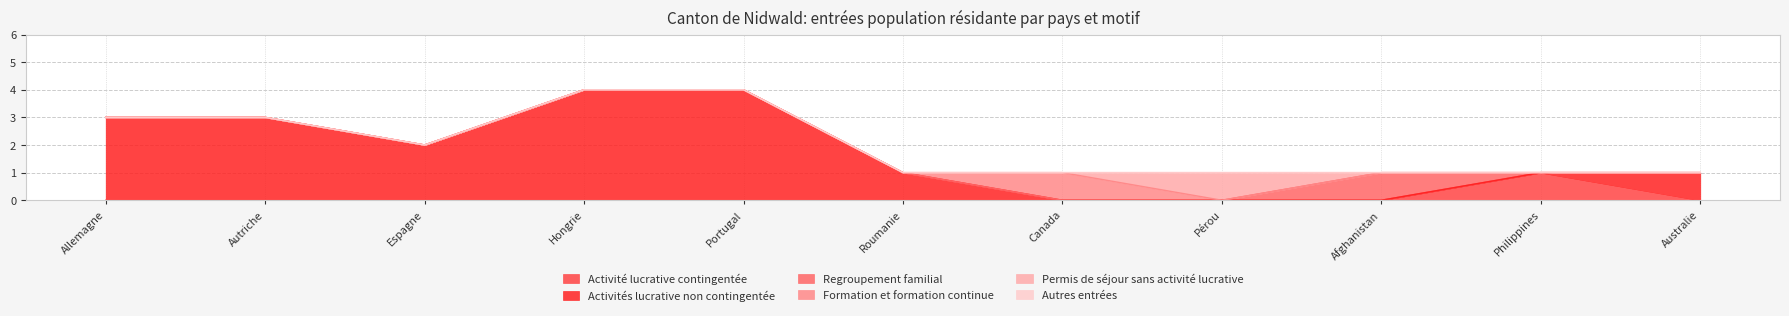

Rank the categories by Formation et formation continue value from lowest to highest.

Allemagne, Autriche, Espagne, Hongrie, Portugal, Roumanie, Pérou, Afghanistan, Philippines, Australie, Canada